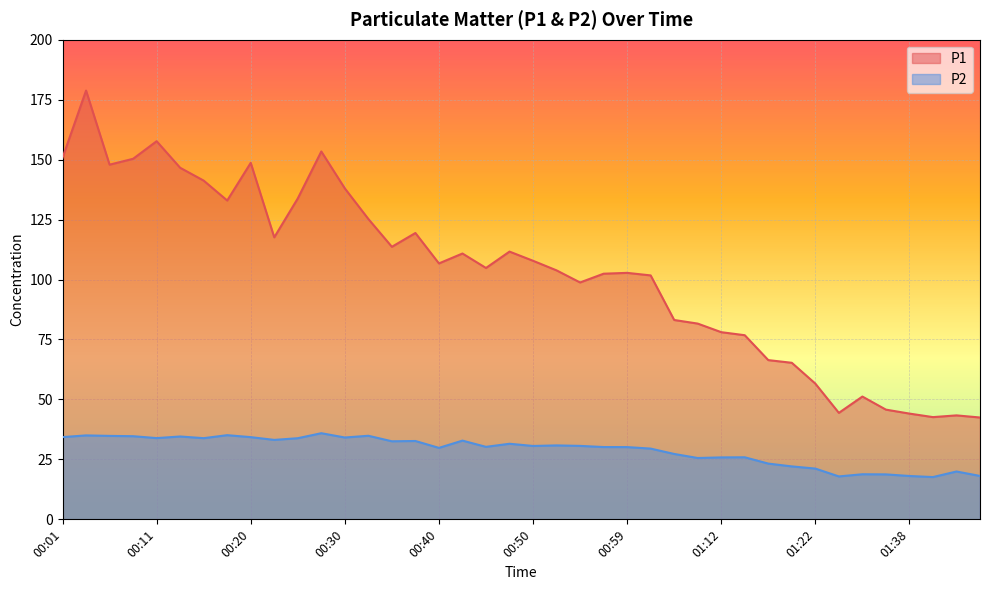

Reading left to right, list all the values displayed in this chart.

P1: 00:01=150.8	00:03=178.8	00:06=147.9	00:08=150.3	00:11=157.7	00:13=146.6	00:16=141.2	00:18=132.9	00:20=148.7	00:23=117.6	00:25=133.8	00:28=153.4	00:30=138.0	00:33=125.2	00:35=113.7	00:37=119.4	00:40=106.7	00:42=110.8	00:45=104.8	00:47=111.7	00:50=107.8	00:52=103.8	00:54=98.8	00:57=102.4	00:59=102.8	01:02=101.7	01:07=83.1	01:10=81.6	01:12=78.0	01:15=76.8	01:17=66.4	01:20=65.3	01:22=56.6	01:30=44.4	01:33=51.2	01:35=45.8	01:38=44.1	01:40=42.6	01:43=43.4	01:45=42.5
P2: 00:01=34.3	00:03=35.0	00:06=34.8	00:08=34.7	00:11=33.9	00:13=34.5	00:16=33.9	00:18=35.1	00:20=34.3	00:23=33.1	00:25=33.8	00:28=35.9	00:30=34.1	00:33=34.9	00:35=32.5	00:37=32.7	00:40=29.8	00:42=32.8	00:45=30.2	00:47=31.5	00:50=30.6	00:52=30.8	00:54=30.6	00:57=30.1	00:59=30.1	01:02=29.5	01:07=27.3	01:10=25.6	01:12=25.8	01:15=25.9	01:17=23.2	01:20=22.1	01:22=21.2	01:30=17.9	01:33=18.8	01:35=18.8	01:38=18.1	01:40=17.6	01:43=19.9	01:45=18.1